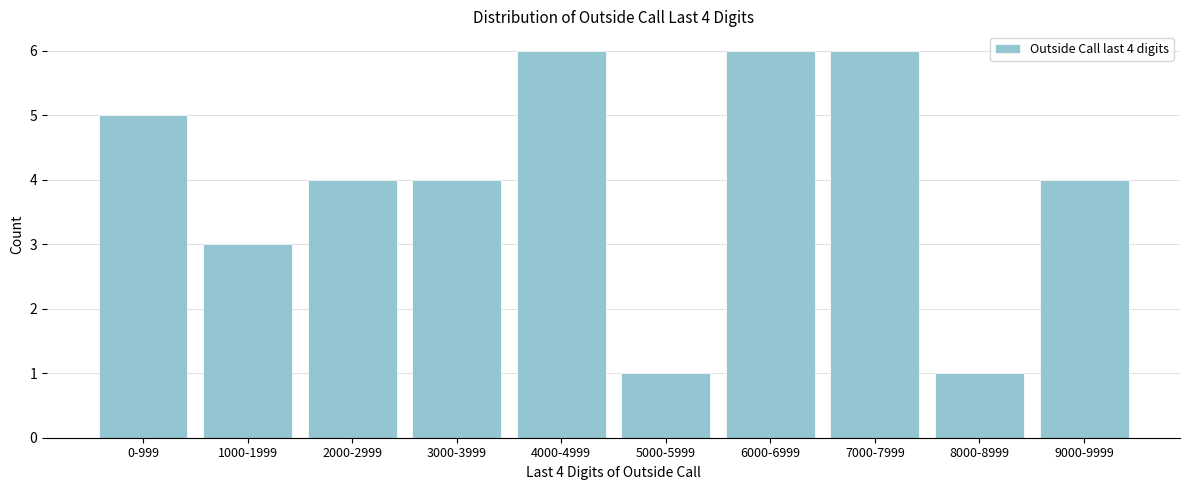

Reading right to left, list all the values displayed in this chart.

4	1	6	6	1	6	4	4	3	5